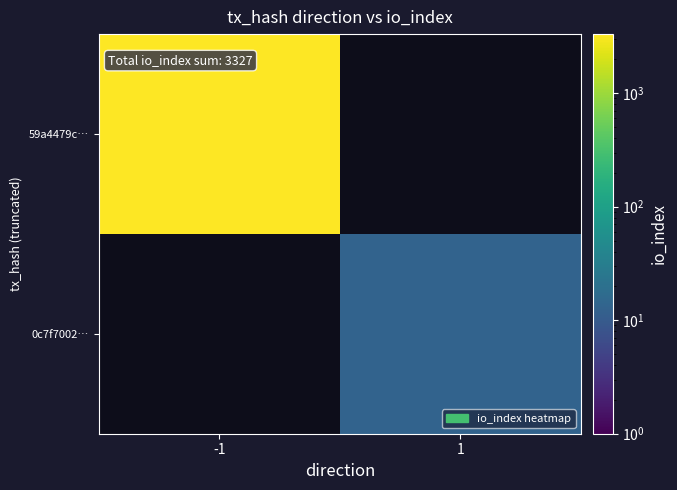

How many series are shown in this chart?

2